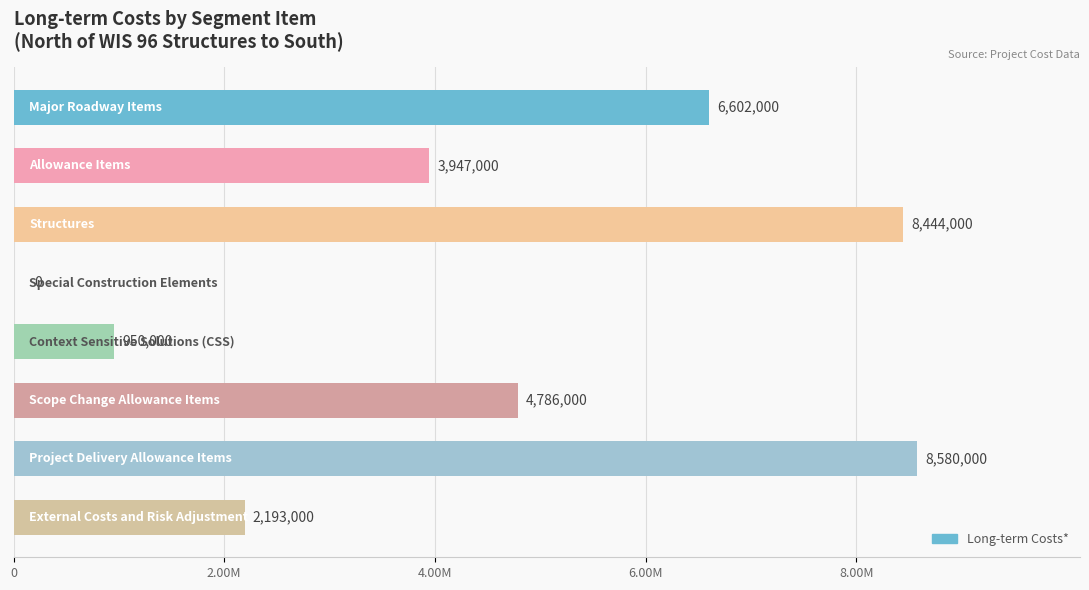

Rank the categories by value from highest to lowest.

Project Delivery Allowance Items, Structures, Major Roadway Items, Scope Change Allowance Items, Allowance Items, External Costs and Risk Adjustment, Context Sensitive Solutions (CSS), Special Construction Elements